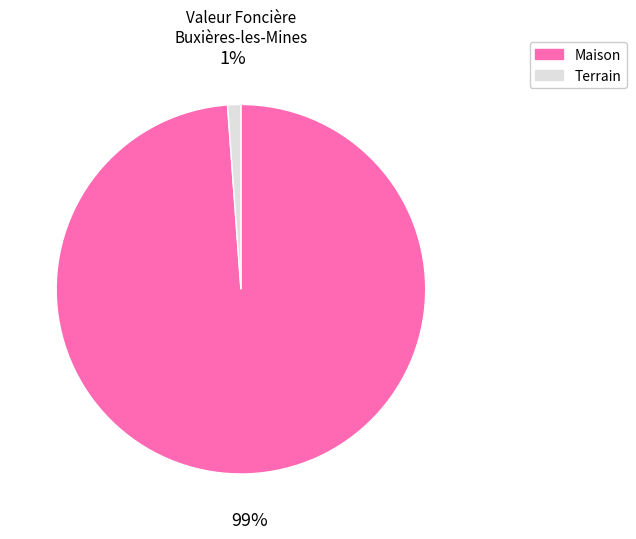

The Maison slice represents 99% of the pie. True or false?

True